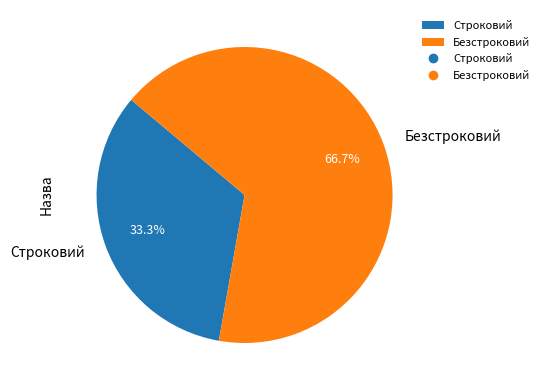

What percentage is the Безстроковий slice, to the nearest percent?

67%